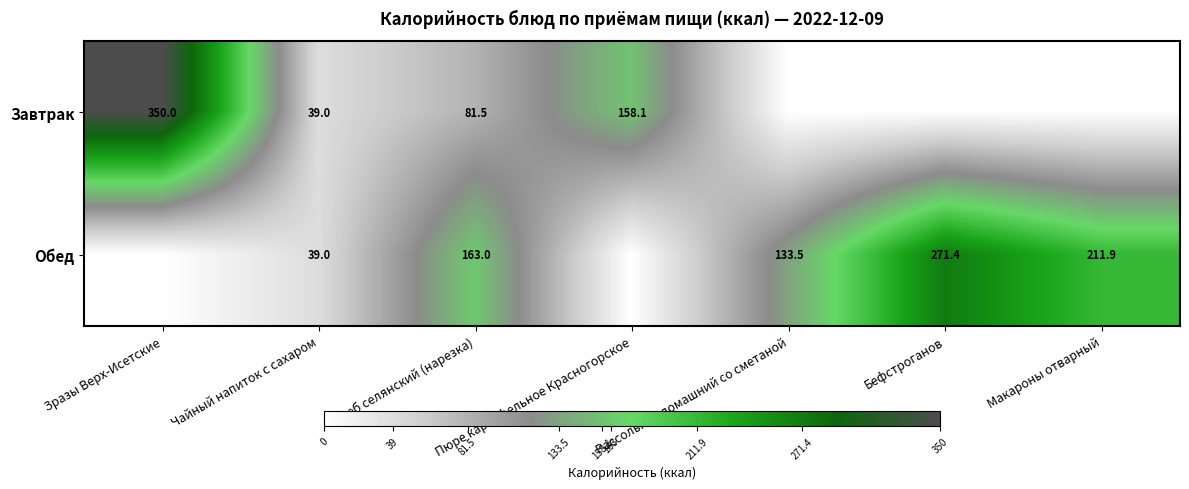

Is the value of Завтрак at Зразы Верх-Исетские greater than the value of Обед at Макароны отварный?

Yes